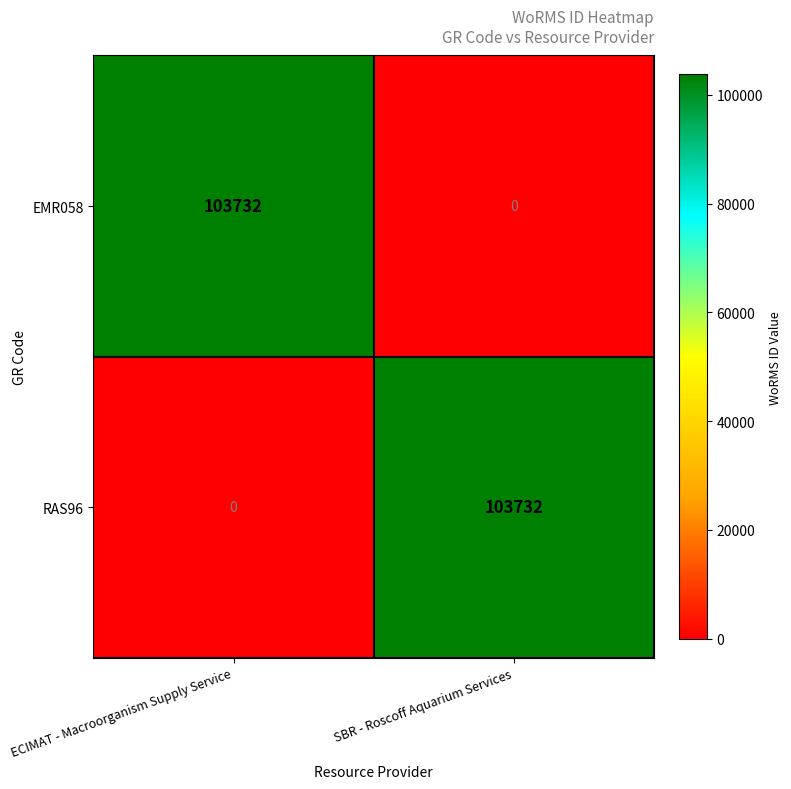

How many data points does each series have?

2